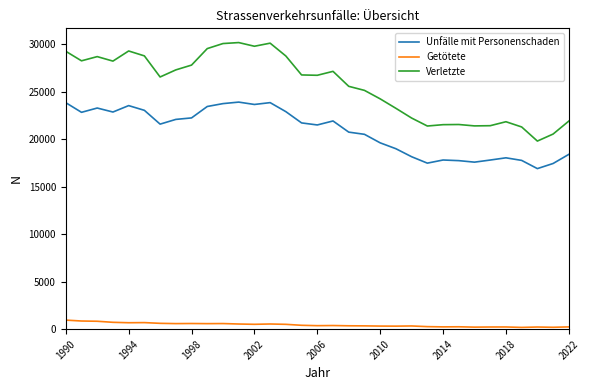

True or false: Unfälle mit Personenschaden and Verletzte intersect in this chart.

False